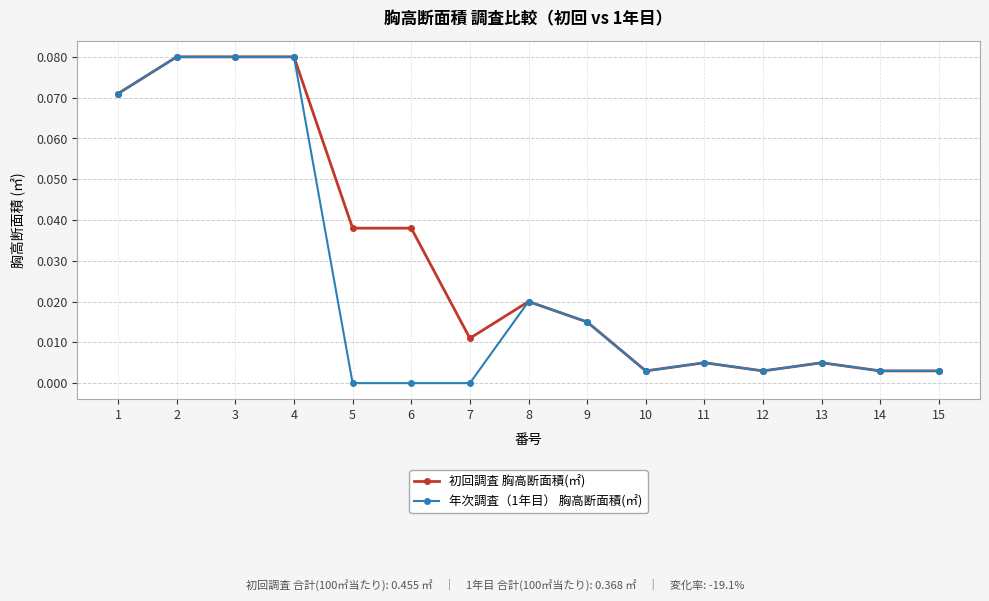

At how many categories does at least one series exceed 0?

15